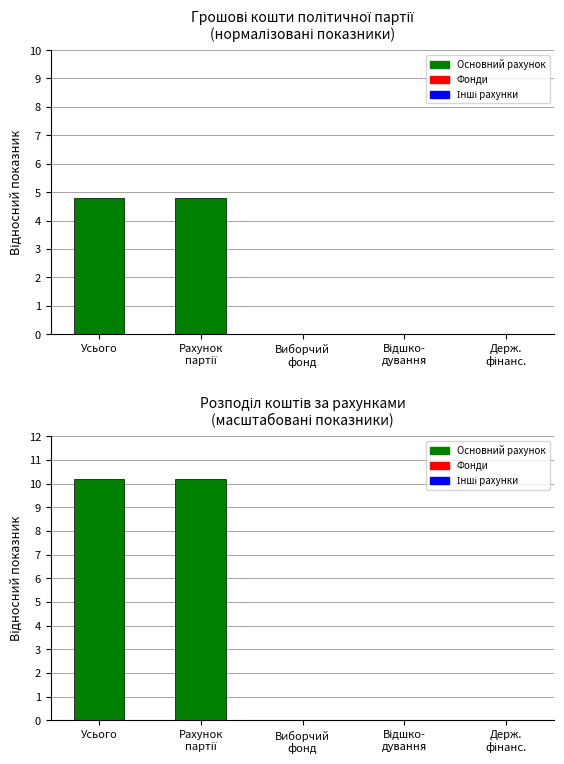

True or false: the data shows 2.1 at Виборчий фонд.

False